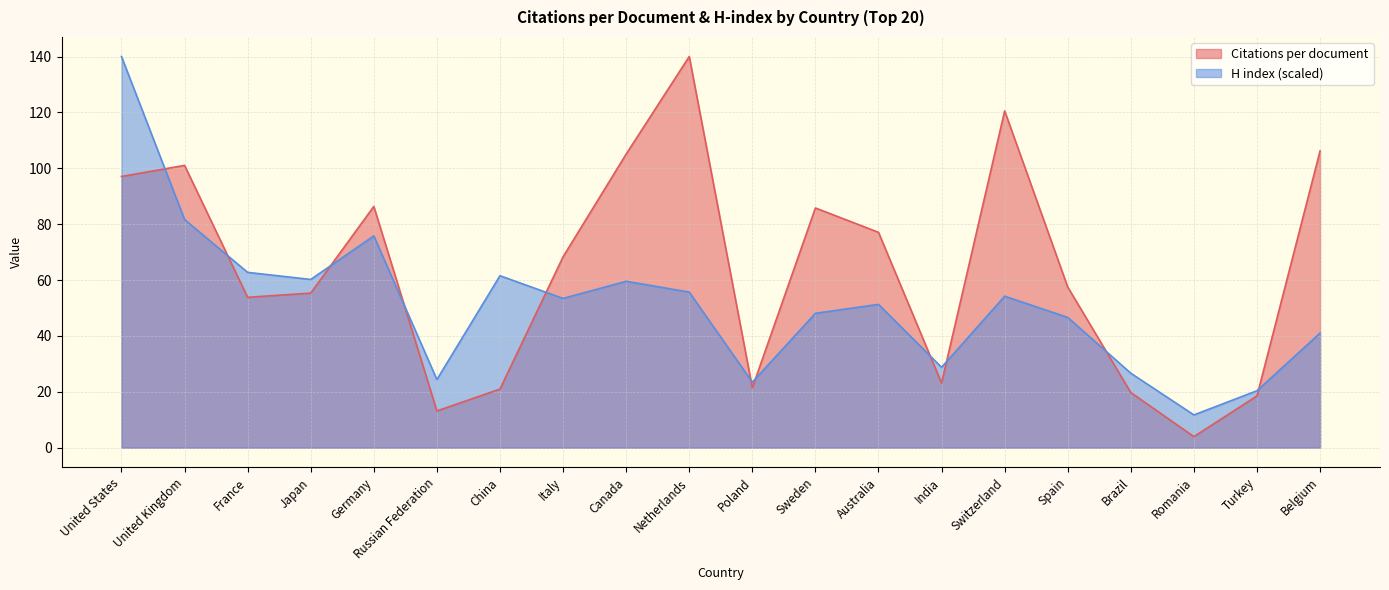

Which category has the lowest value across all series?

Romania